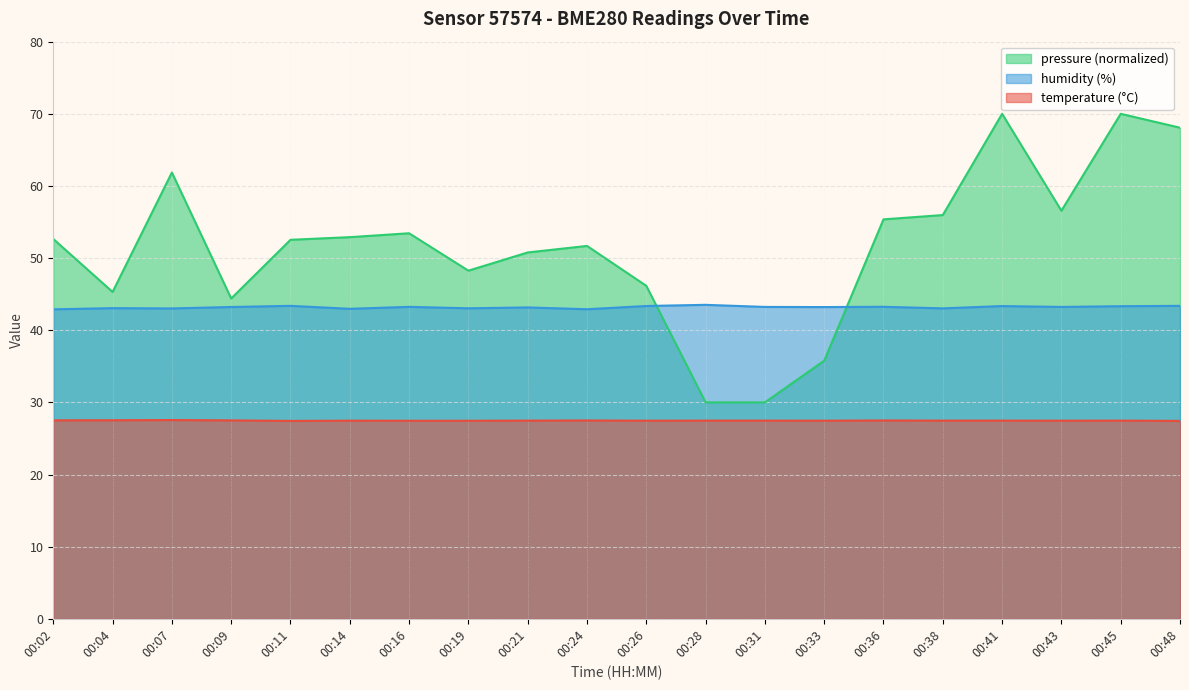

At how many categories does at least one series exceed 35?

20